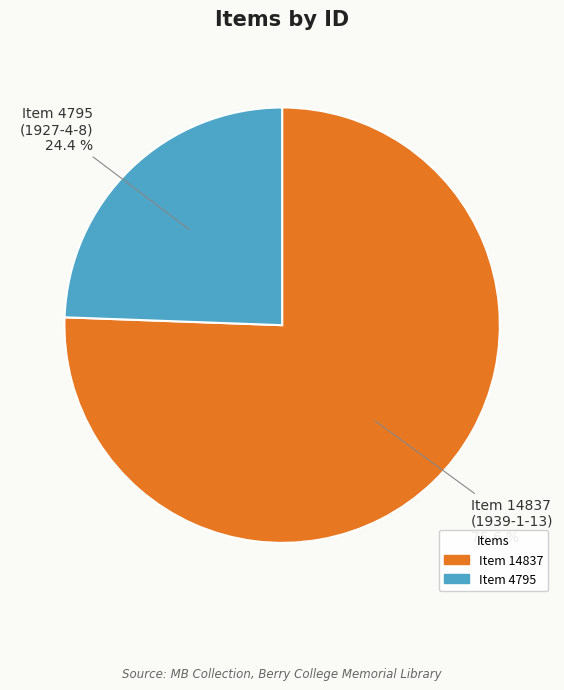

Combined, do Item 14837 (1939-1-13) and Item 4795 (1927-4-8) account for over 50%?

Yes